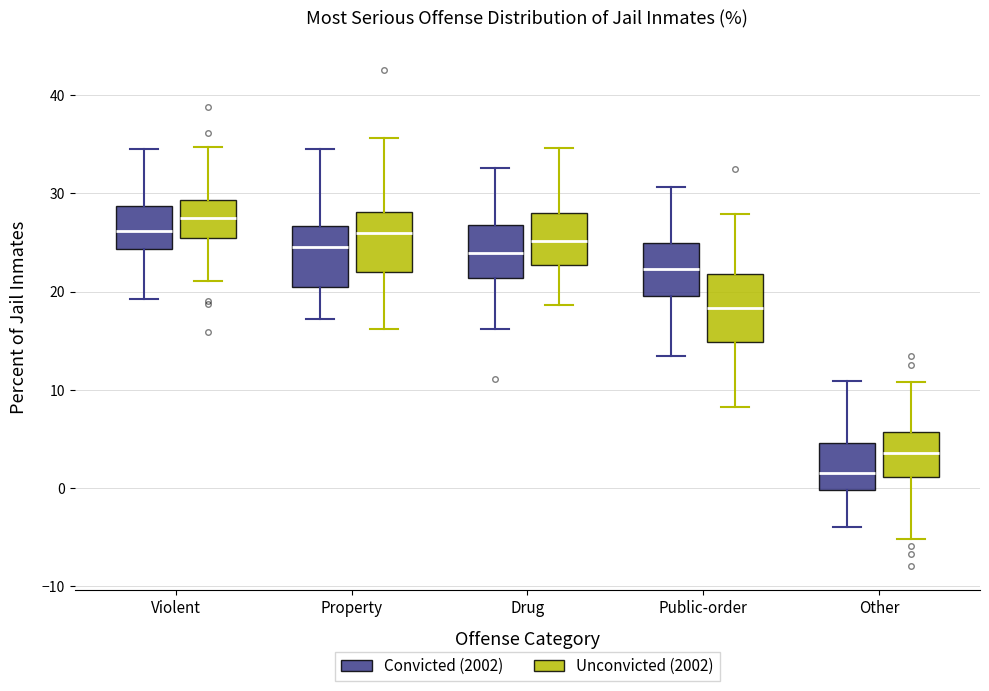

Which box has the highest median line?

Violent (Unconvicted (2002))